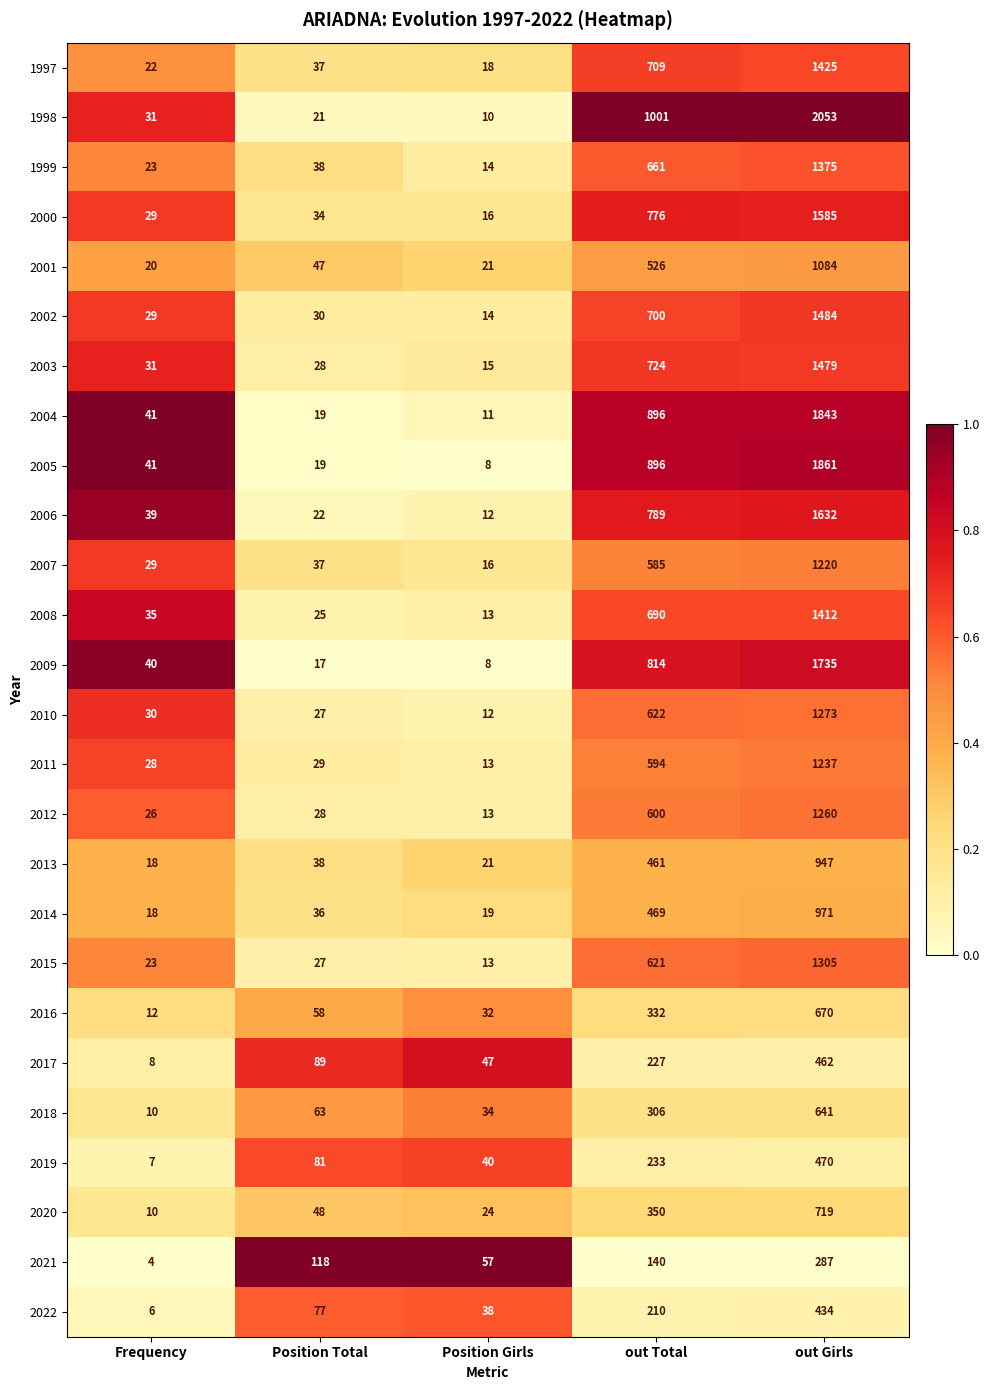

True or false: 1998 has a value of 31 at Frequency.

True